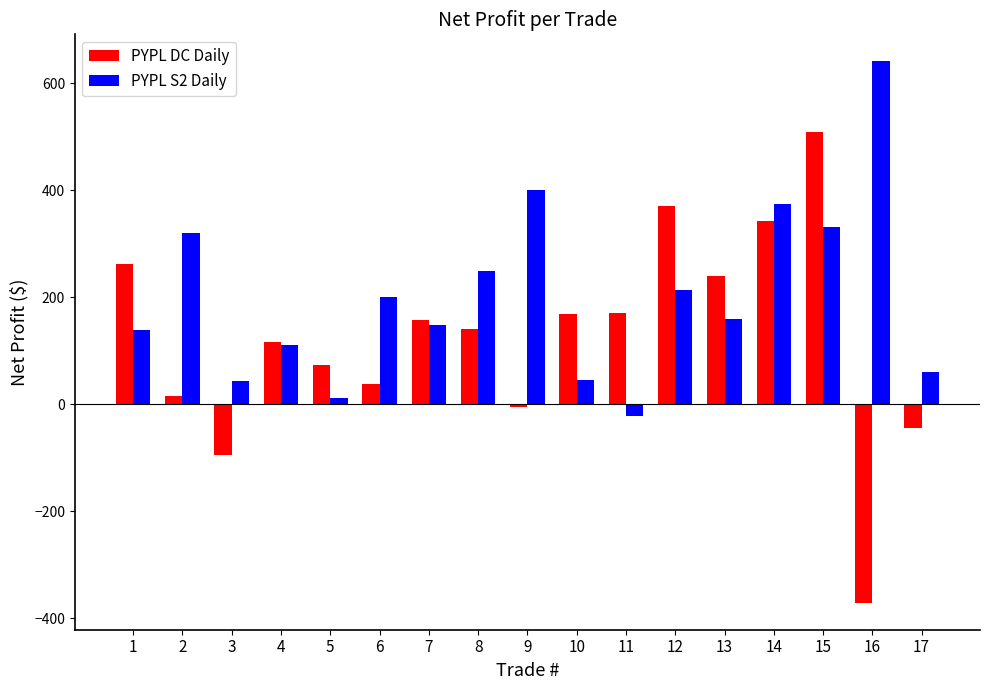

Which series has the largest total across all categories?

PYPL S2 Daily